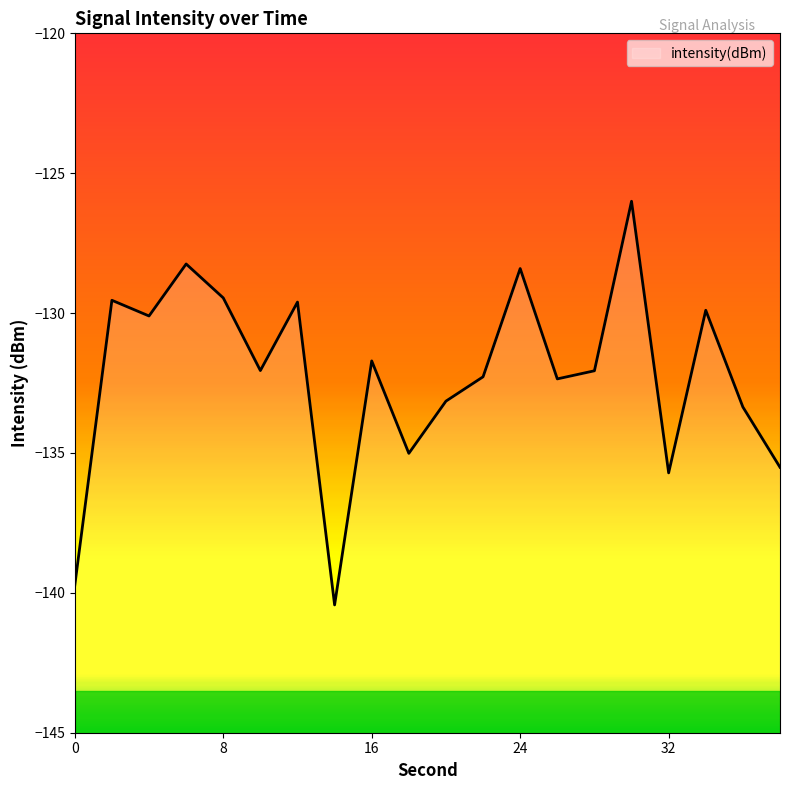

What is the smallest value displayed?

-140.4